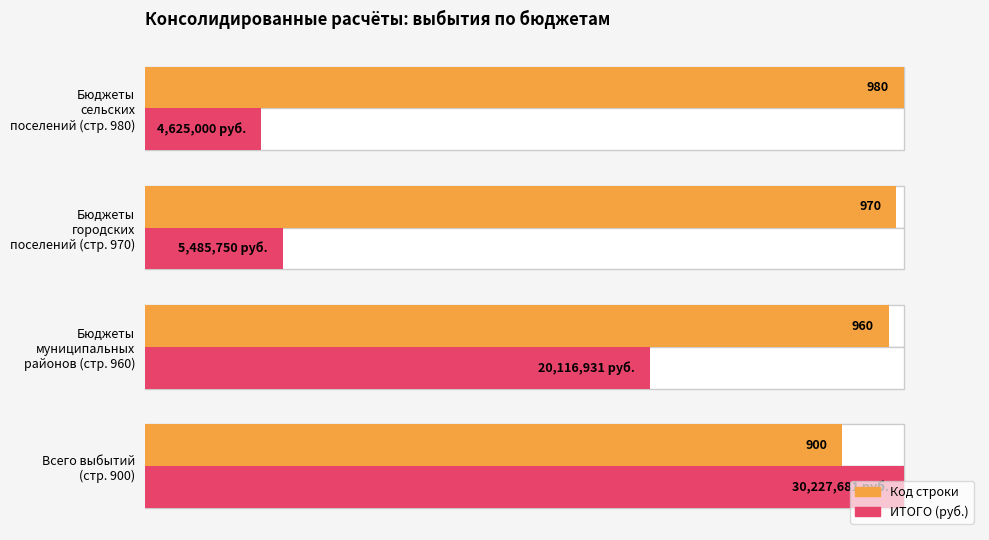

Does the chart contain stacked bars?

No